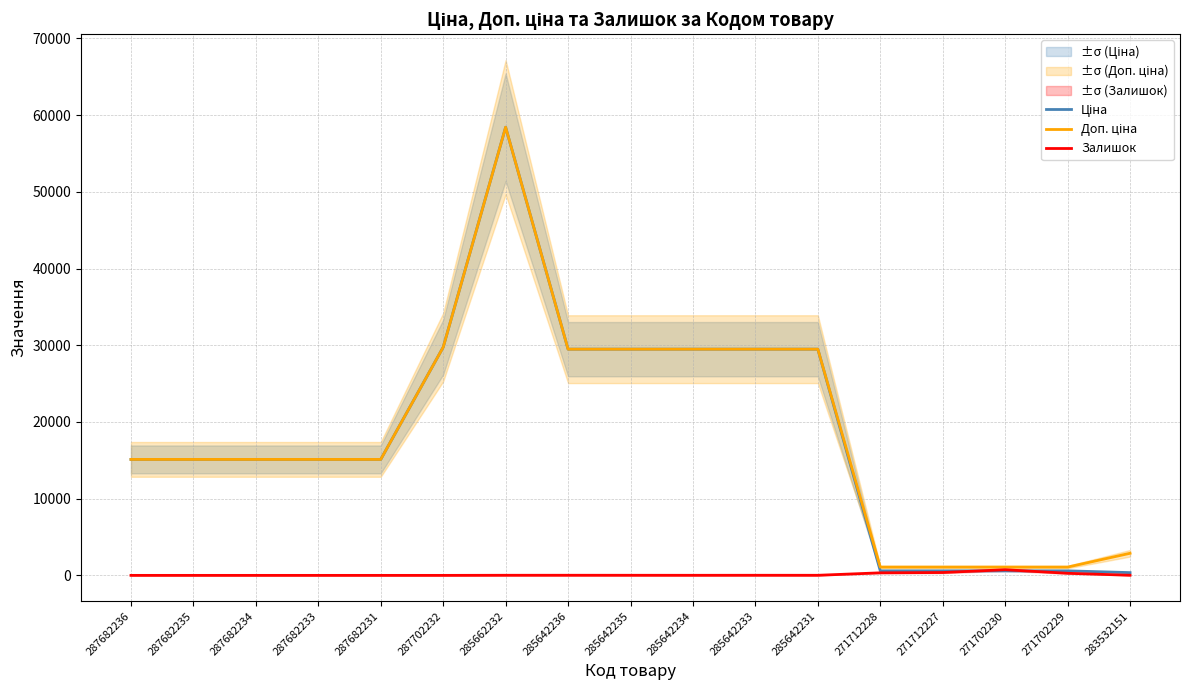

What is the greatest value displayed?

58426.5